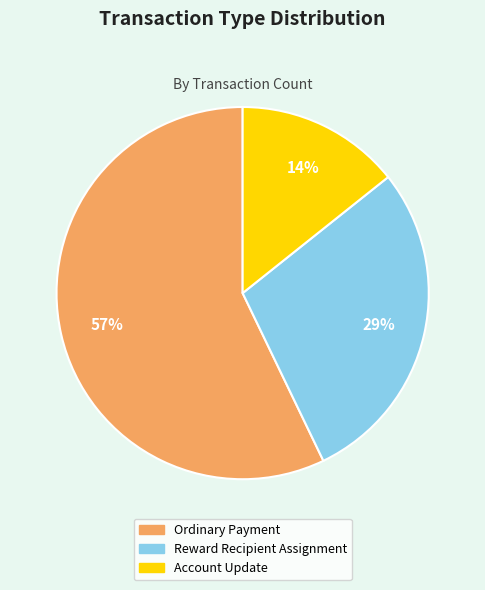

Is there a majority slice in this chart?

Yes